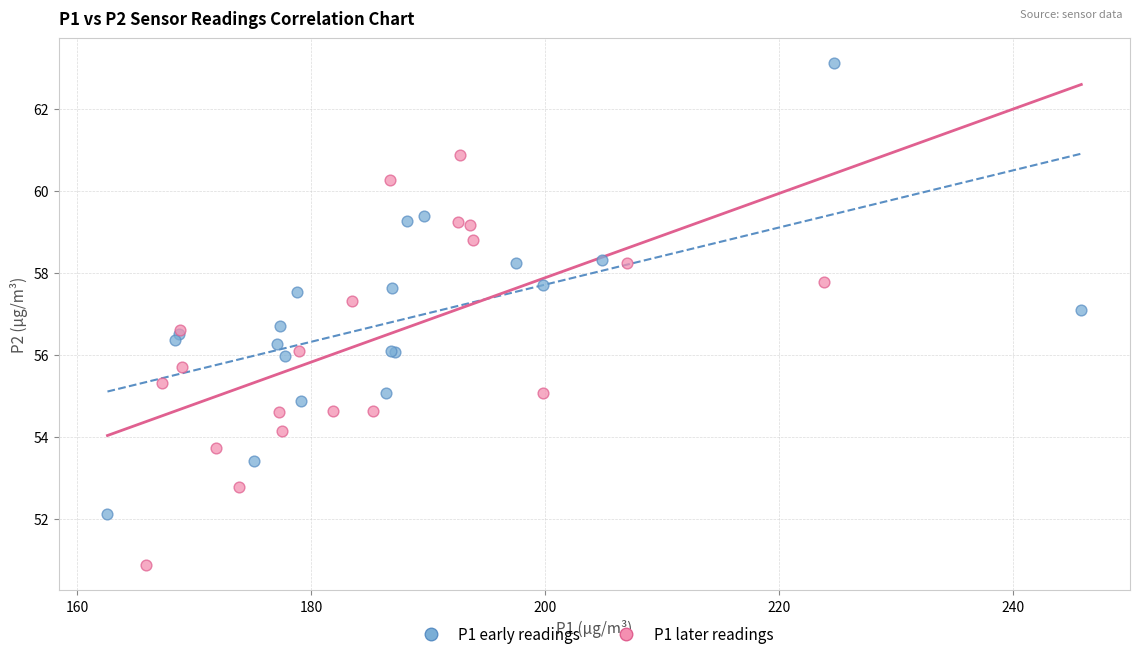

Which series contains the highest Y value?

P1 early readings